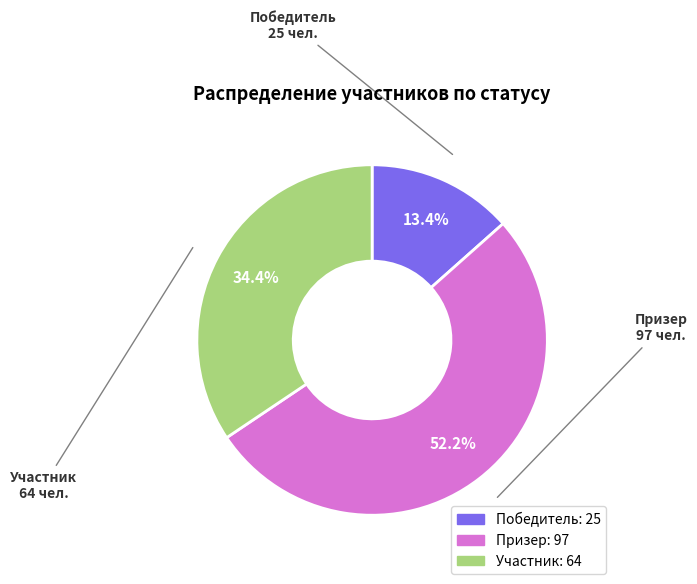

To the nearest percent, what is the average slice percentage?

33%